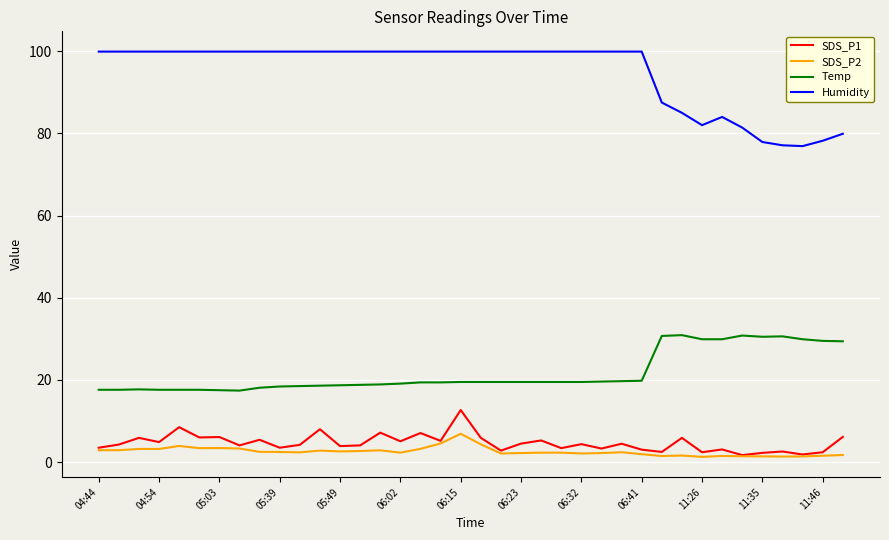

Rank the series by their maximum value, from lowest to highest.

SDS_P2, SDS_P1, Temp, Humidity